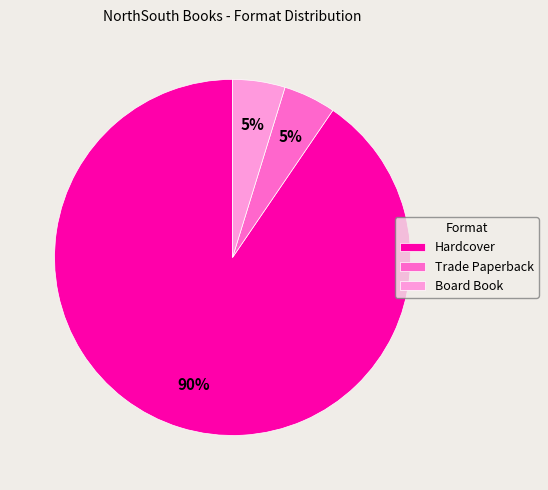

What is the largest slice in the pie chart?

Hardcover